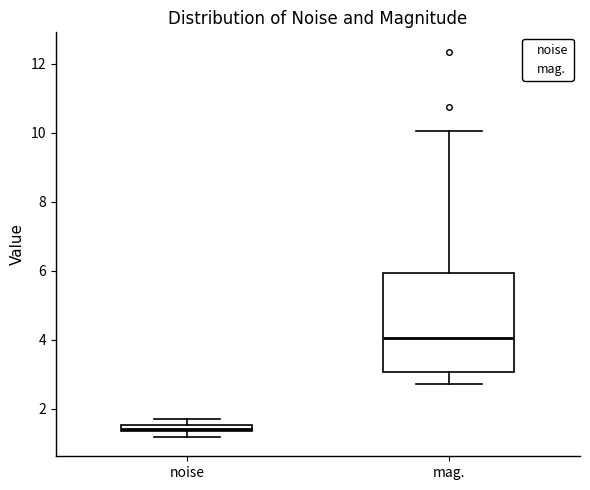

Where does the upper whisker of the box for mag. end on the y-axis? The values are not printed on the chart, so give them approximately, as read against the axis.

10.0